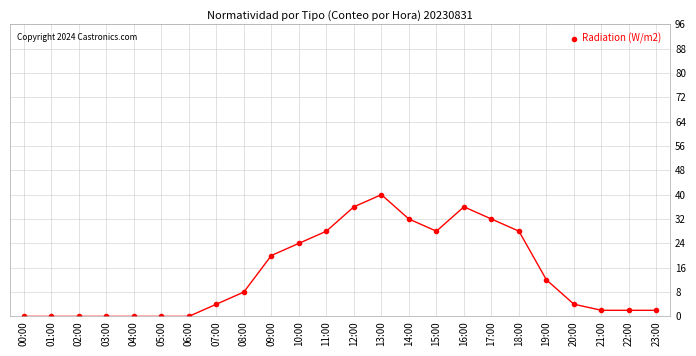

At which category does the chart reach its peak across all series?

13:00